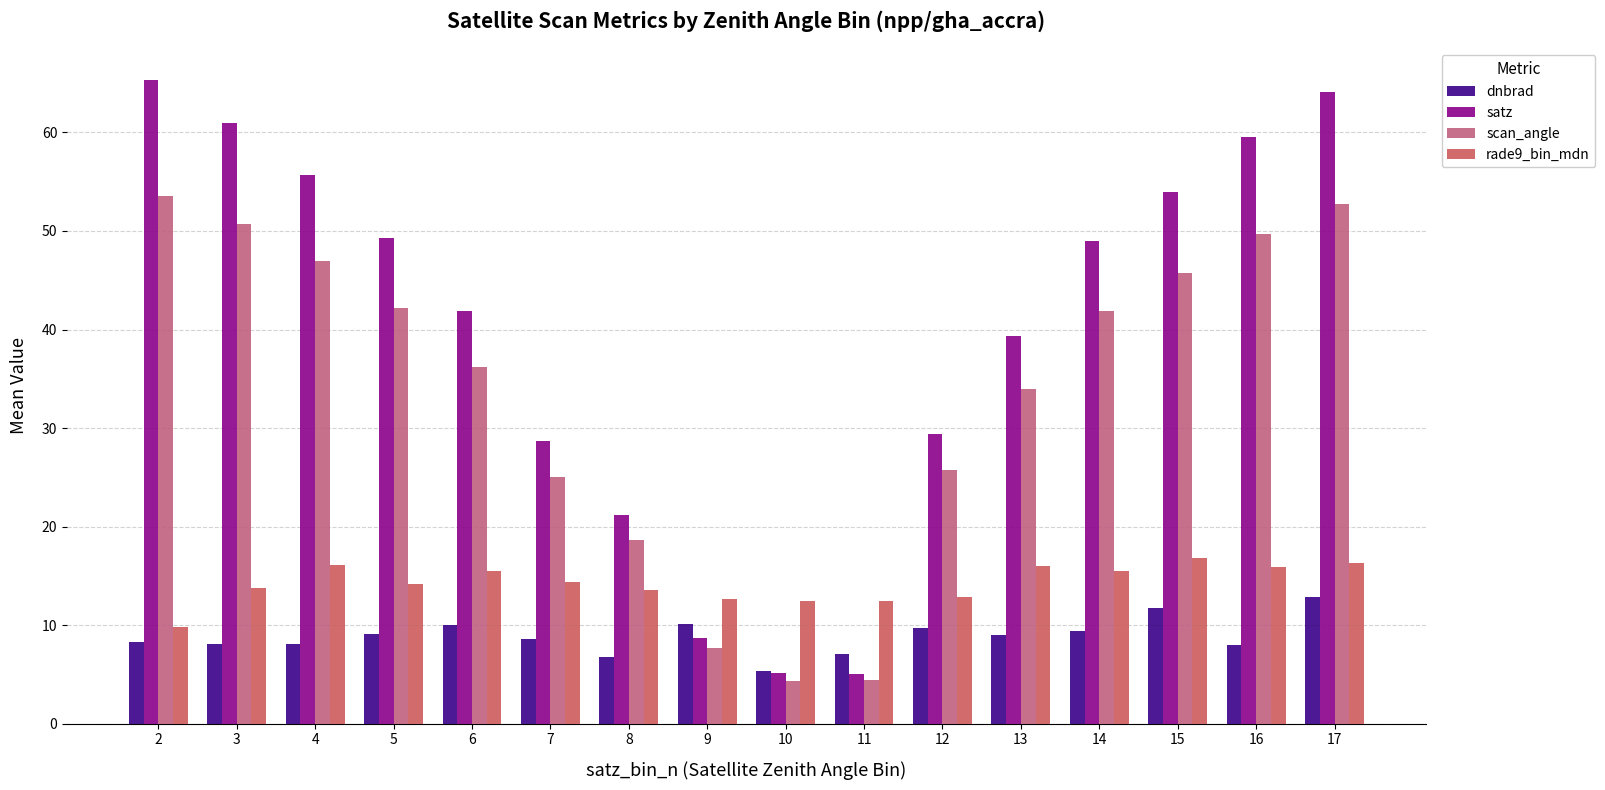

Which series has the largest total across all categories?

satz